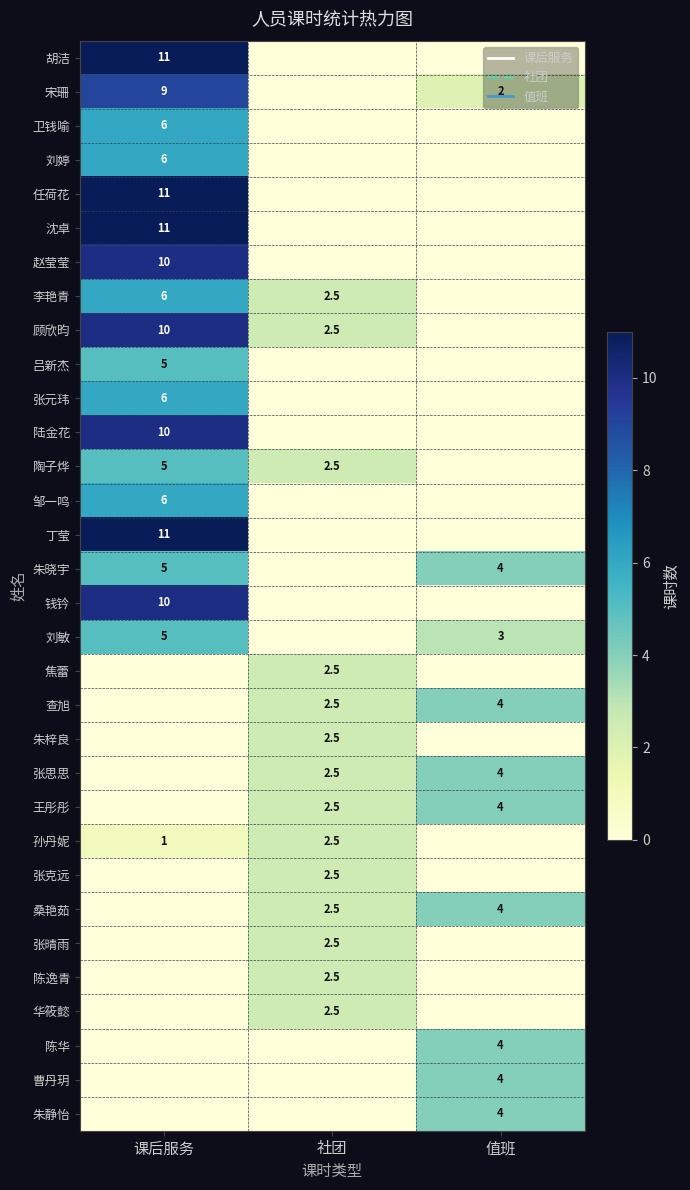

What is the sum of the 张思思 values at 值班 and 社团?

6.5